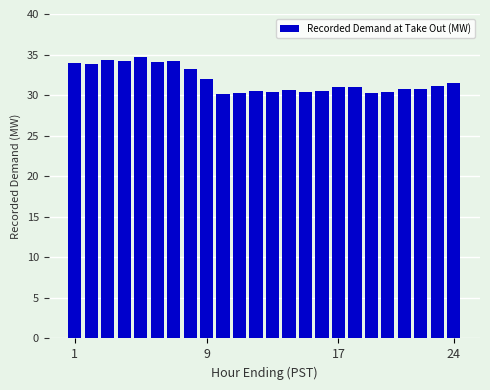

What is the maximum value shown in the chart?

34.6